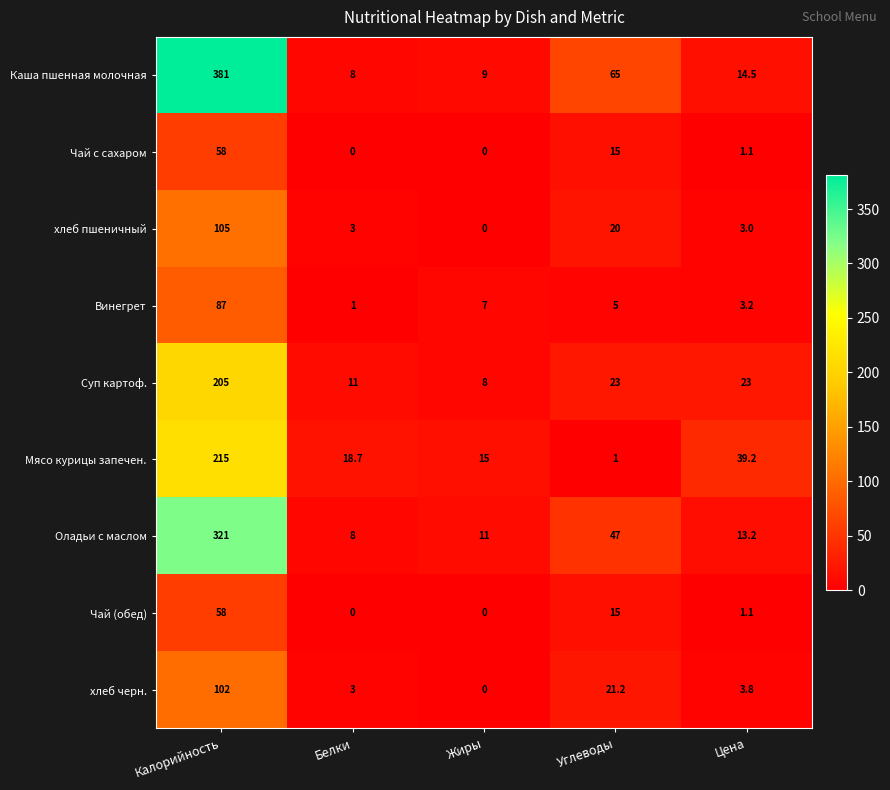

Which series has the largest total across all categories?

Каша пшенная молочная